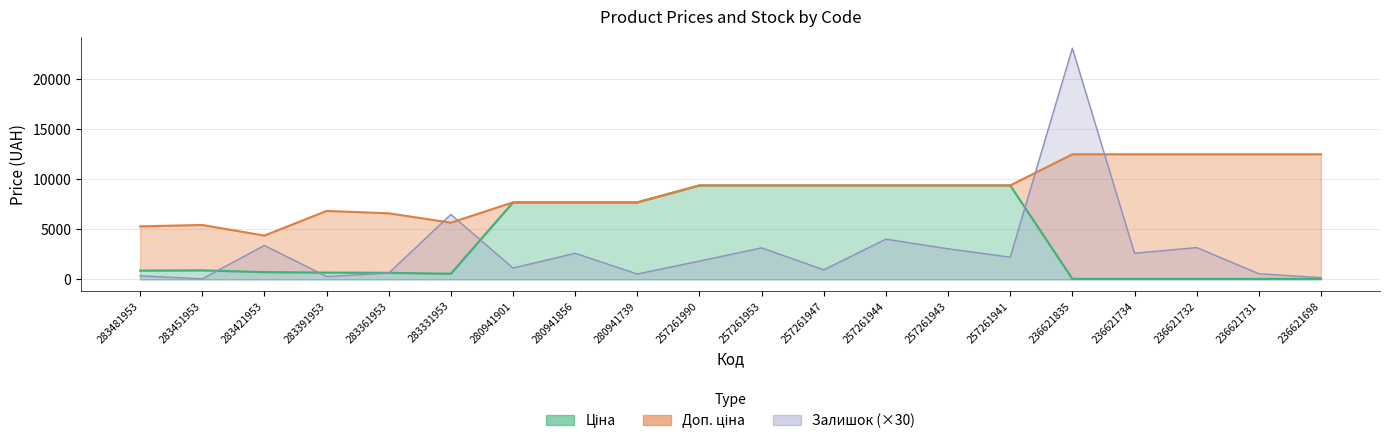

How many data points in Залишок are less than 2220?

10